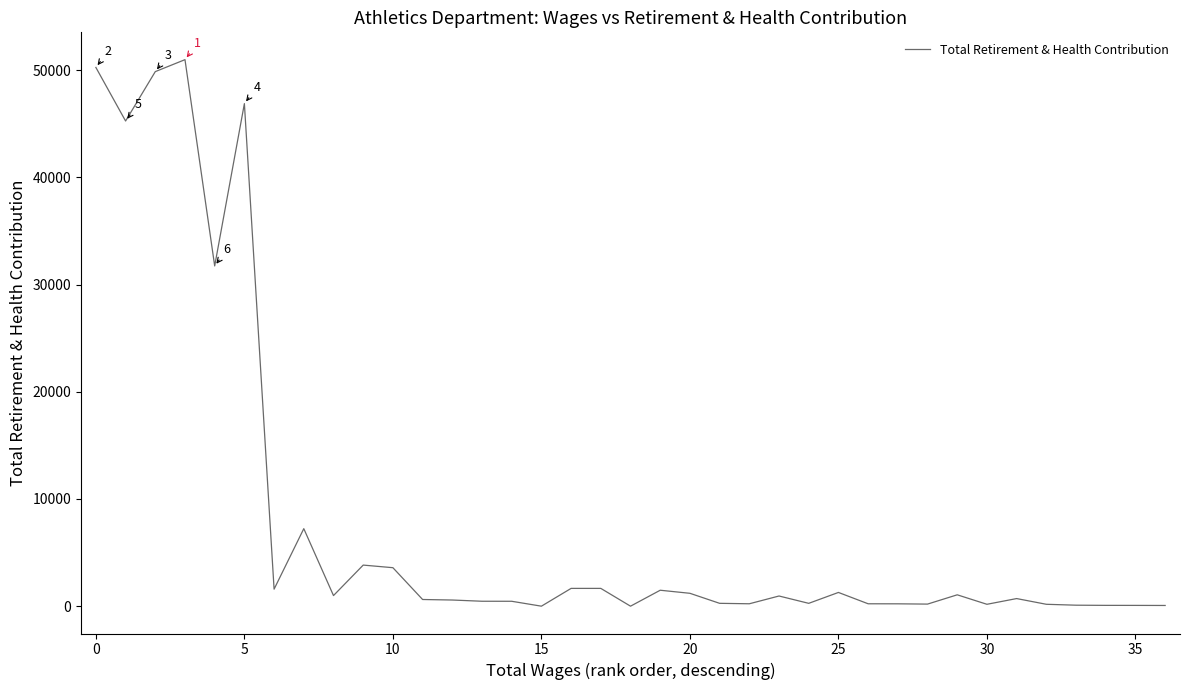

What is the maximum value shown in the chart?

50972